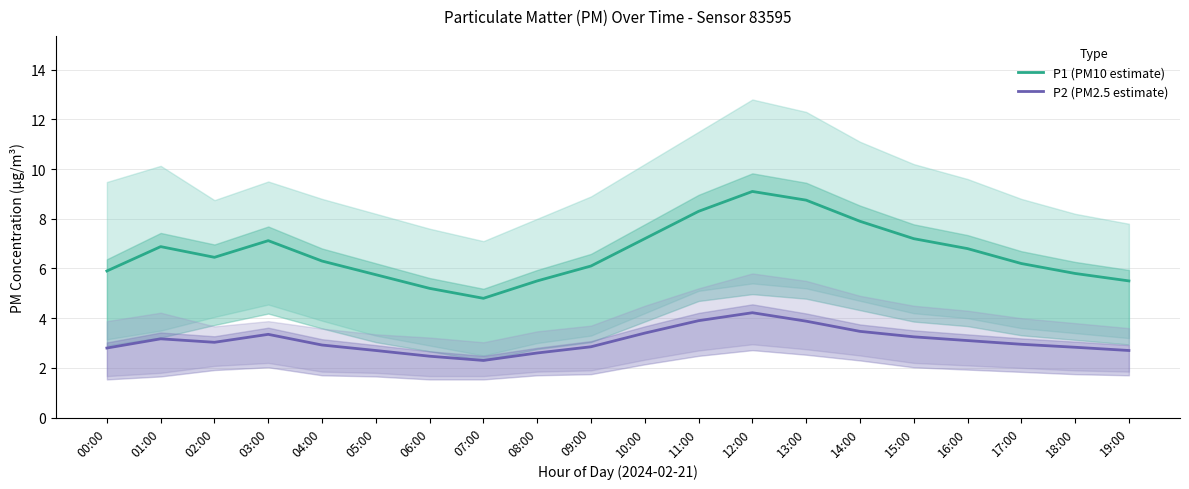

At which label does P2 (PM2.5 estimate) reach its peak?

12:00